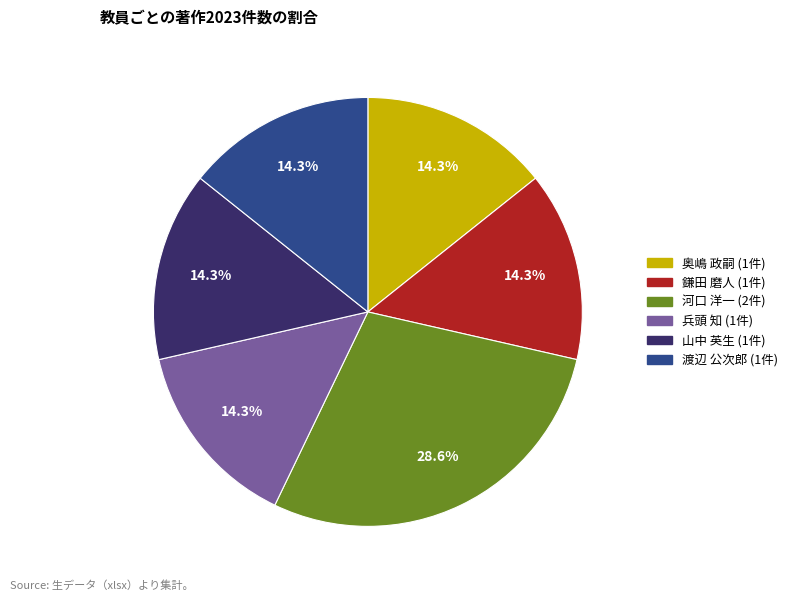

Is there a majority slice in this chart?

No